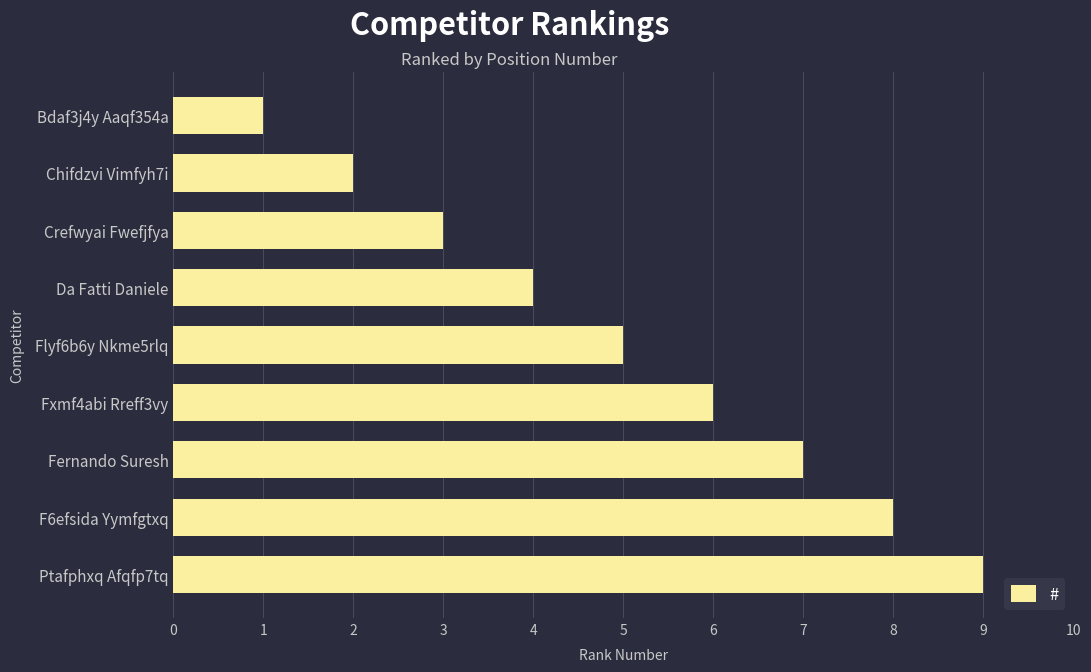

Which category has the lowest value across all series?

Bdaf3j4y Aaqf354a